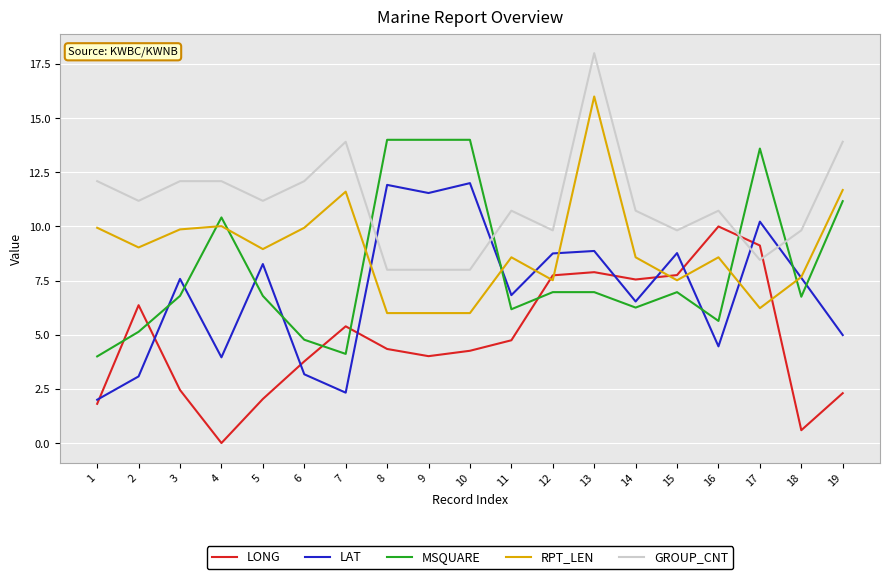

What is the minimum value for RPT_LEN?

6.0